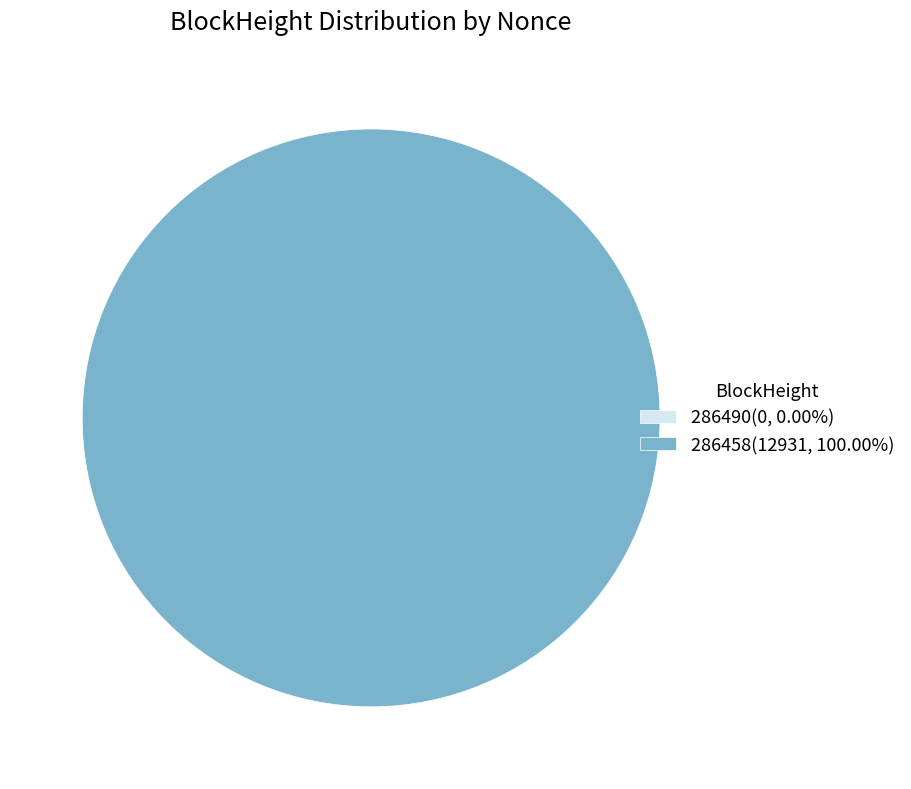

What is the largest slice in the pie chart?

286458